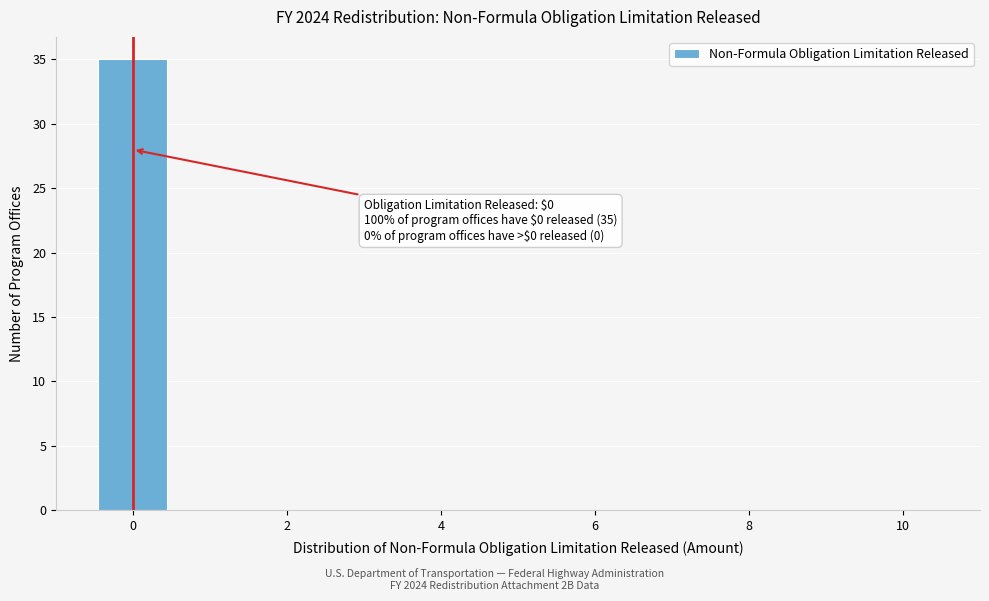

Over which range of the x-axis is the bar tallest?

-0.5 to 0.5